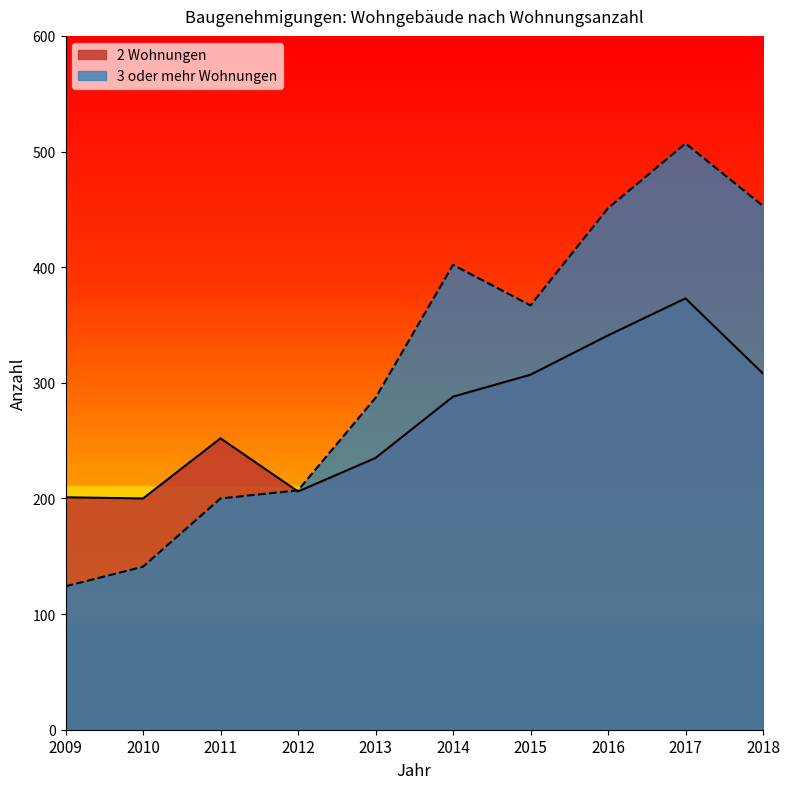

At which category does 3 oder mehr Wohnungen reach its first local peak?

2014